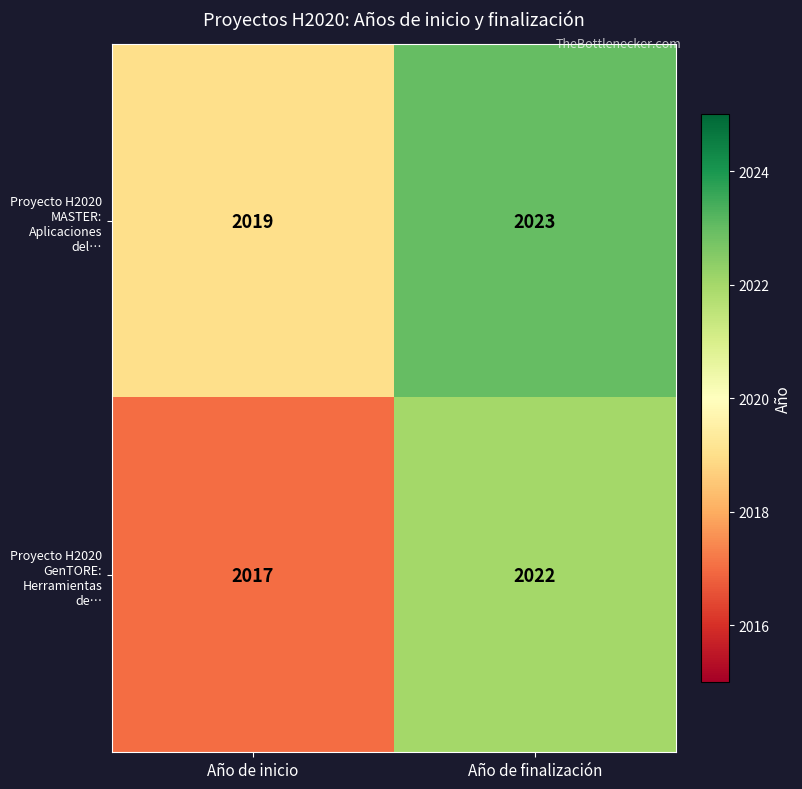

Reading left to right, extract all data points from this chart.

Proyecto H2020 MASTER: Aplicaciones del…: 2019	2023
Proyecto H2020 GenTORE: Herramientas de…: 2017	2022